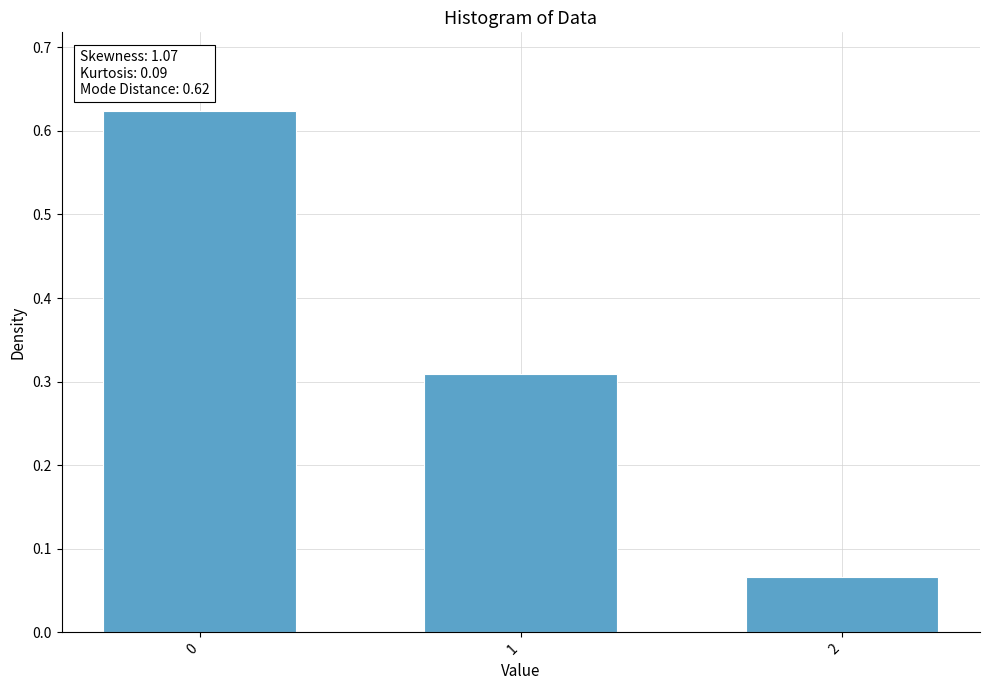

Rank the categories by value from highest to lowest.

0, 1, 2